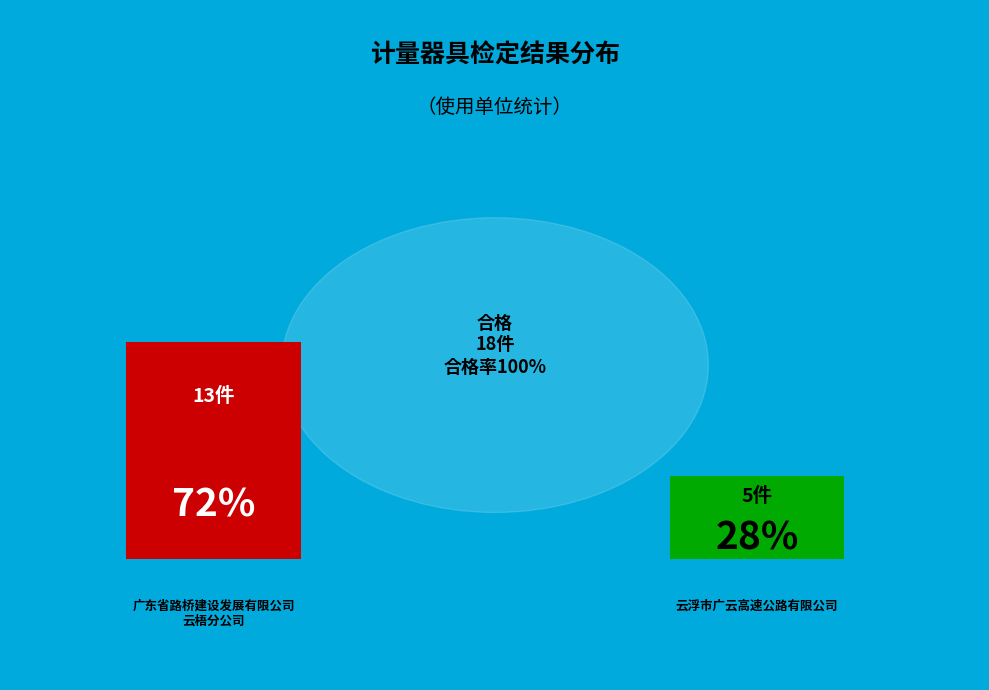

What is the majority slice?

广东省路桥建设发展有限公司云梧分公司